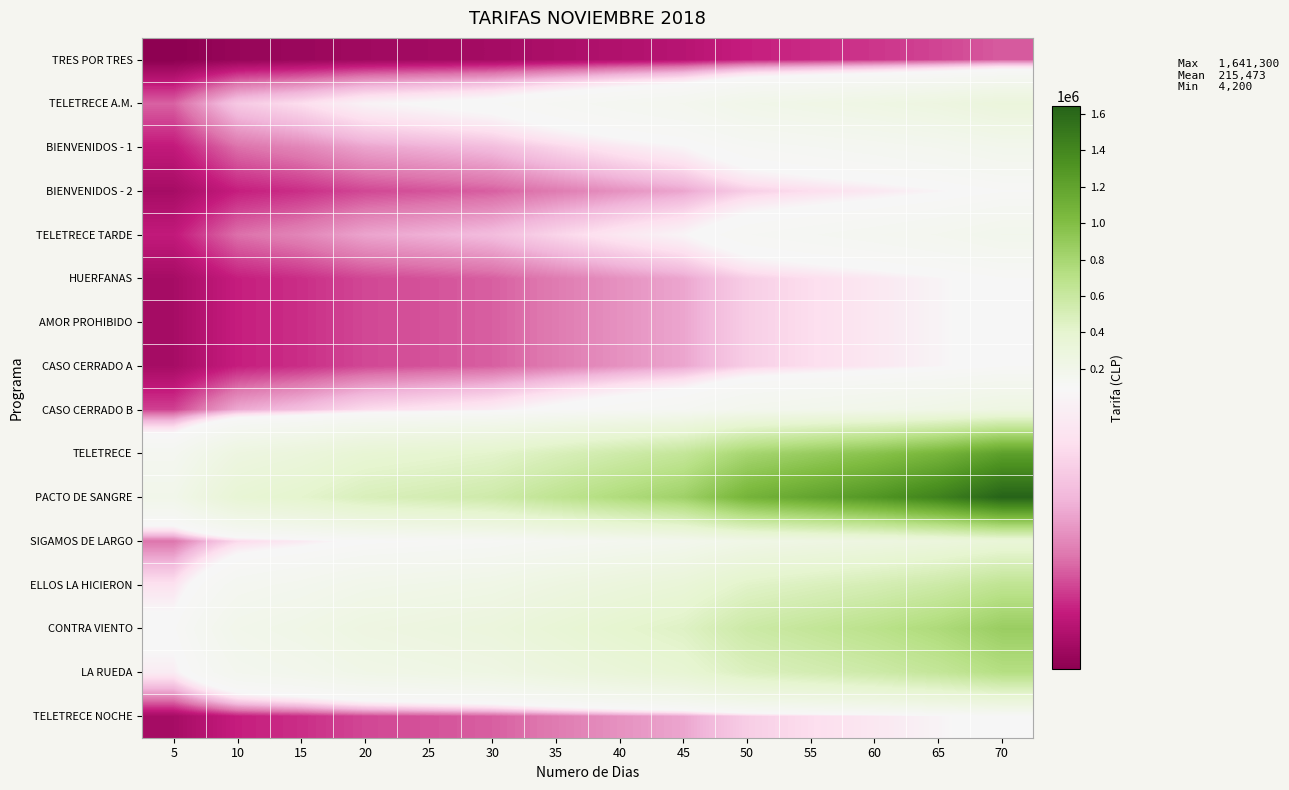

Reading right to left, what are all the values shown in this chart?

TRES POR TRES: 70=35300	65=30900	60=27800	55=25500	50=23200	45=18200	40=16200	35=14200	30=12100	25=11300	20=10500	15=8800	10=7700	5=4200
TELETRECE A.M.: 70=305700	65=267000	60=240800	55=220900	50=201000	45=157100	40=140300	35=122500	30=104700	25=97400	20=91100	15=76400	10=67000	5=36600
BIENVENIDOS - 1: 70=180200	65=157300	60=141900	55=130200	50=118500	45=92600	40=82700	35=72200	30=61700	25=57400	20=53700	15=45000	10=39500	5=21600
BIENVENIDOS - 2: 70=105400	65=92100	60=83000	55=76200	50=69300	45=54200	40=48400	35=42200	30=36100	25=33600	20=31400	15=26400	10=23100	5=12600
TELETRECE TARDE: 70=180200	65=157300	60=141900	55=130200	50=118500	45=92600	40=82700	35=72200	30=61700	25=57400	20=53700	15=45000	10=39500	5=21600
HUERFANAS: 70=105400	65=92100	60=83000	55=76200	50=69300	45=54200	40=48400	35=42200	30=36100	25=33600	20=31400	15=26400	10=23100	5=12600
AMOR PROHIBIDO: 70=105400	65=92100	60=83000	55=76200	50=69300	45=54200	40=48400	35=42200	30=36100	25=33600	20=31400	15=26400	10=23100	5=12600
CASO CERRADO A: 70=105400	65=92100	60=83000	55=76200	50=69300	45=54200	40=48400	35=42200	30=36100	25=33600	20=31400	15=26400	10=23100	5=12600
CASO CERRADO B: 70=252900	65=220800	60=199200	55=182700	50=166300	45=129900	40=116000	35=101300	30=86600	25=80500	20=75300	15=63200	10=55400	5=30300
TELETRECE: 70=1224600	65=1069500	60=964600	55=884900	50=805200	45=629100	40=562000	35=490700	30=419400	25=390000	20=364900	15=306200	10=268400	5=146800
PACTO DE SANGRE: 70=1641300	65=1433400	60=1292800	55=1186000	50=1079200	45=843200	40=753200	35=657700	30=562100	25=522800	20=489000	15=410300	10=359700	5=196700
SIGAMOS DE LARGO: 70=336400	65=293800	60=265000	55=243100	50=221200	45=172800	40=154400	35=134800	30=115200	25=107100	20=100200	15=84100	10=73700	5=40300
ELLOS LA HICIERON: 70=655500	65=572500	60=516400	55=473700	50=431000	45=336800	40=300800	35=262700	30=224500	25=208800	20=195300	15=163900	10=143700	5=78600
CONTRA VIENTO: 70=872200	65=761700	60=687000	55=630300	50=573500	45=448100	40=400300	35=349500	30=298700	25=277800	20=259900	15=218100	10=191200	5=104500
LA RUEDA: 70=720900	65=629600	60=567900	55=521000	50=474000	45=370400	40=330800	35=288900	30=246900	25=229600	20=214800	15=180200	10=158000	5=86400
TELETRECE NOCHE: 70=105400	65=92100	60=83000	55=76200	50=69300	45=54200	40=48400	35=42200	30=36100	25=33600	20=31400	15=26400	10=23100	5=12600